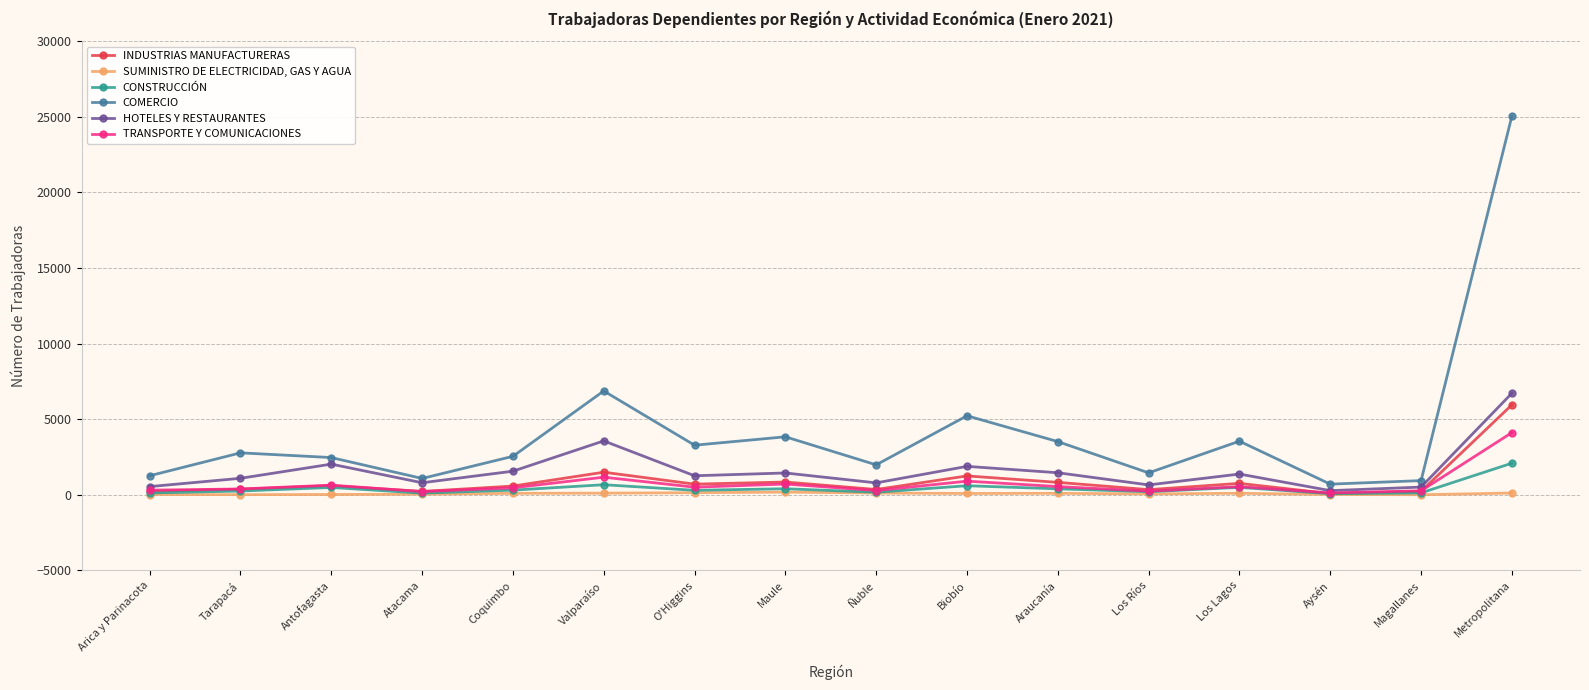

At which category does COMERCIO reach its first local valley?

Atacama